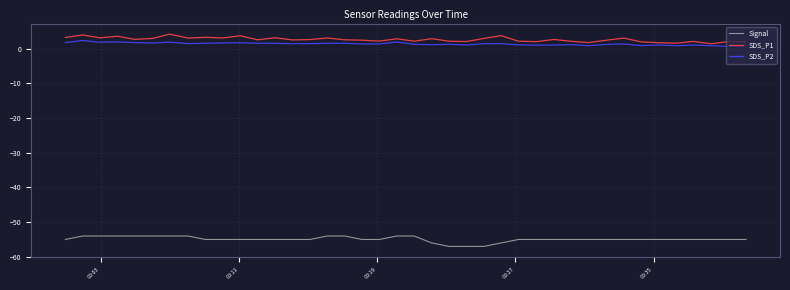

True or false: Signal and SDS_P1 intersect in this chart.

False